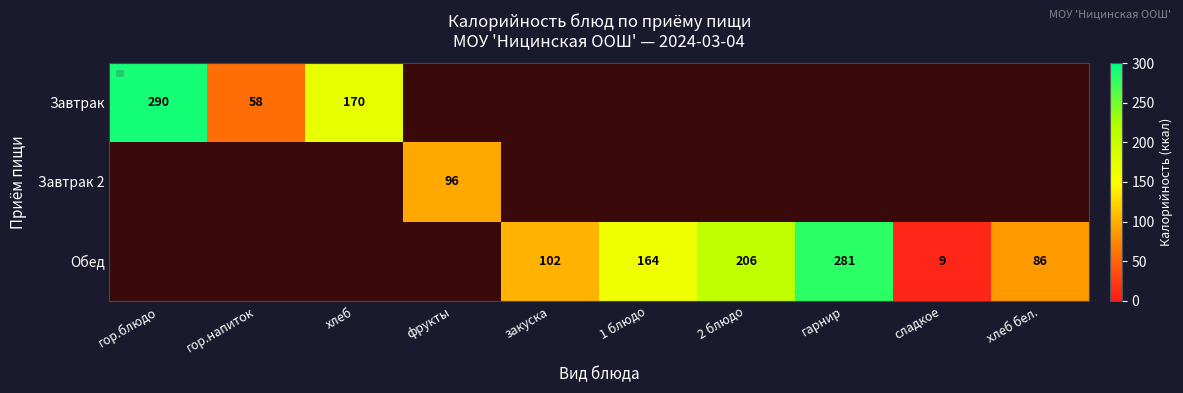

The value of Обед at 1 блюдо is 114. True or false?

False